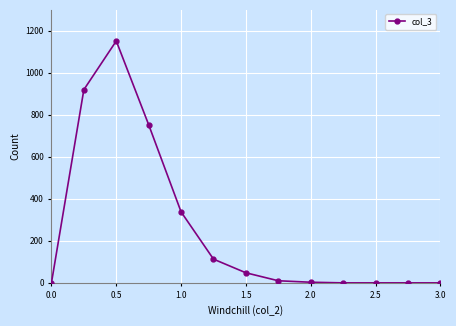

What is the greatest value displayed?

1152